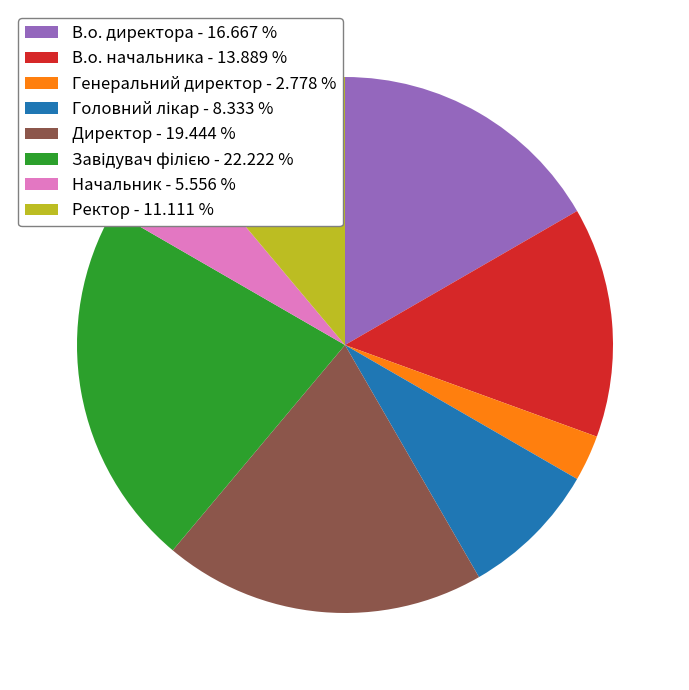

Combined, do В.о. директора - 16.667 % and В.о. начальника - 13.889 % account for over 50%?

No